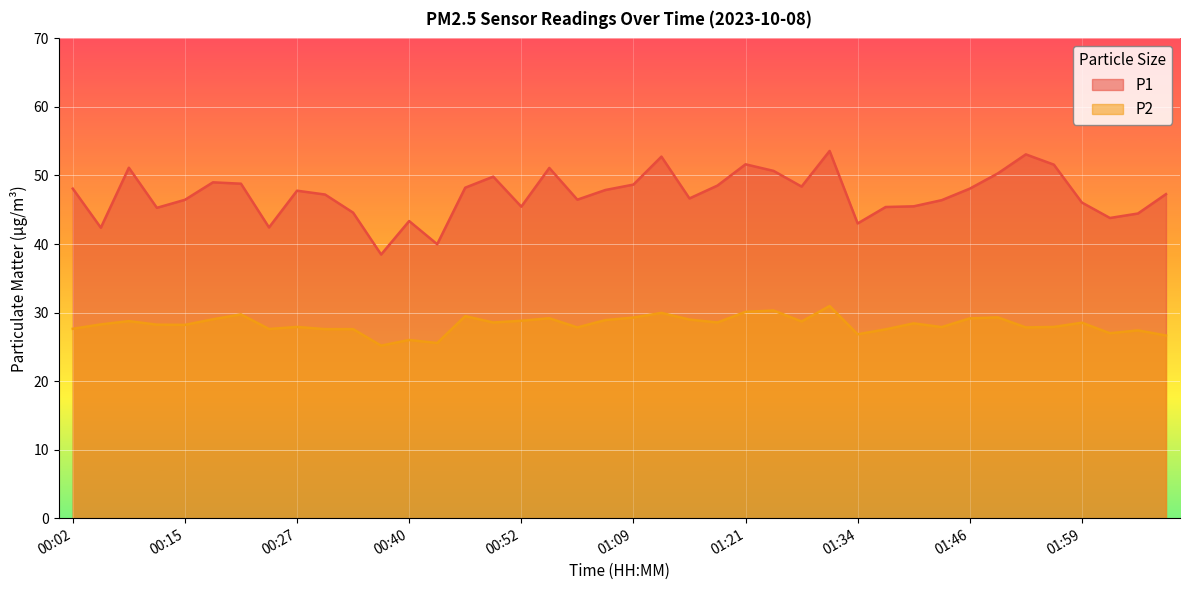

True or false: P2 and P1 intersect in this chart.

False